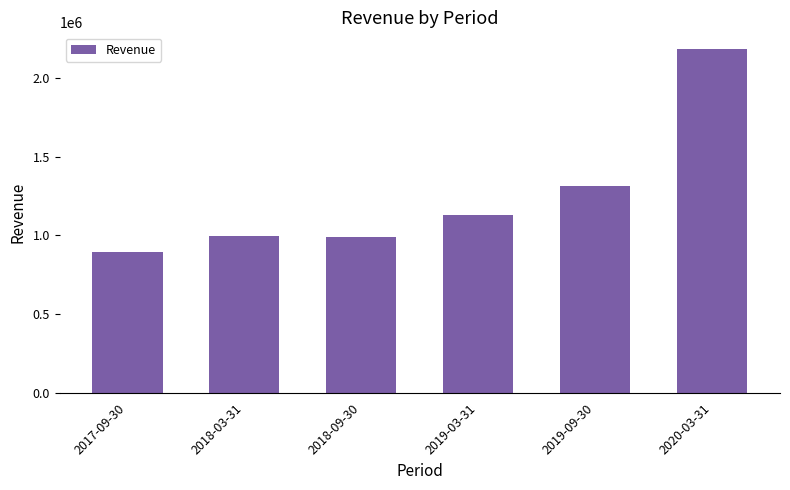

What is the smallest value displayed?

891490